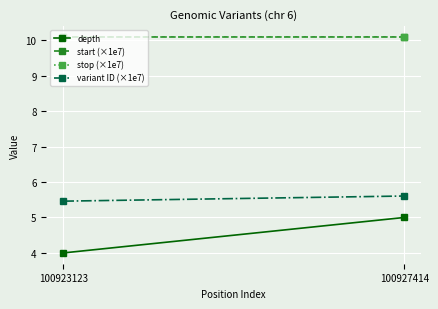

What is the sum of all variant ID (×1e7) values?

11.1